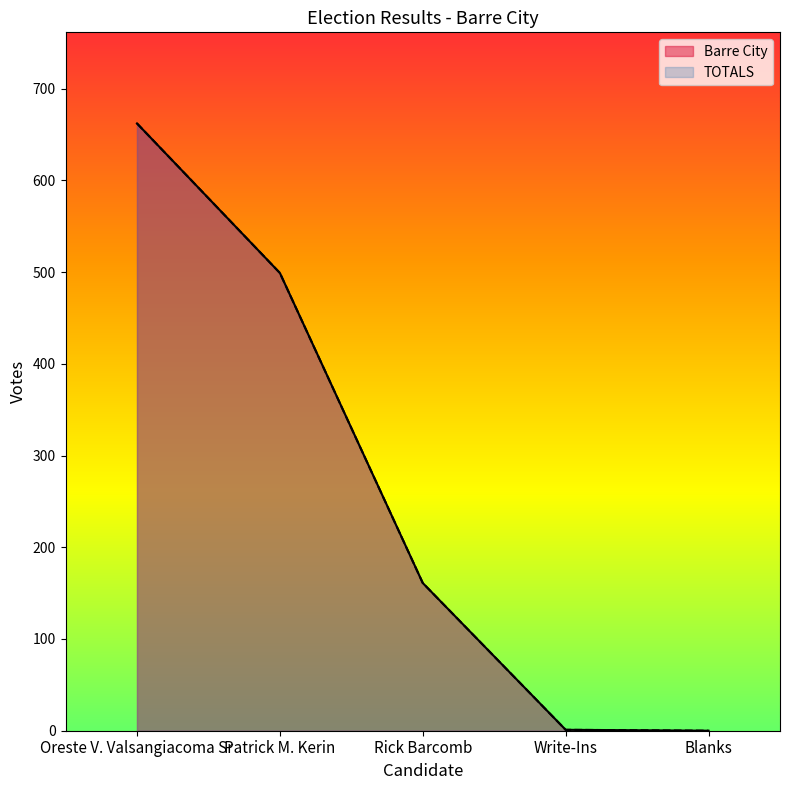

Between TOTALS and Barre City, which is larger?

TOTALS